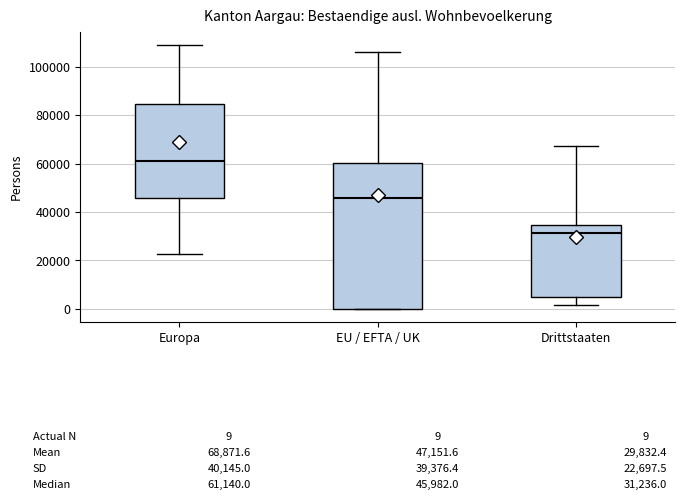

Comparing the boxes themselves (not the whiskers), which one is the tallest?

EU / EFTA / UK